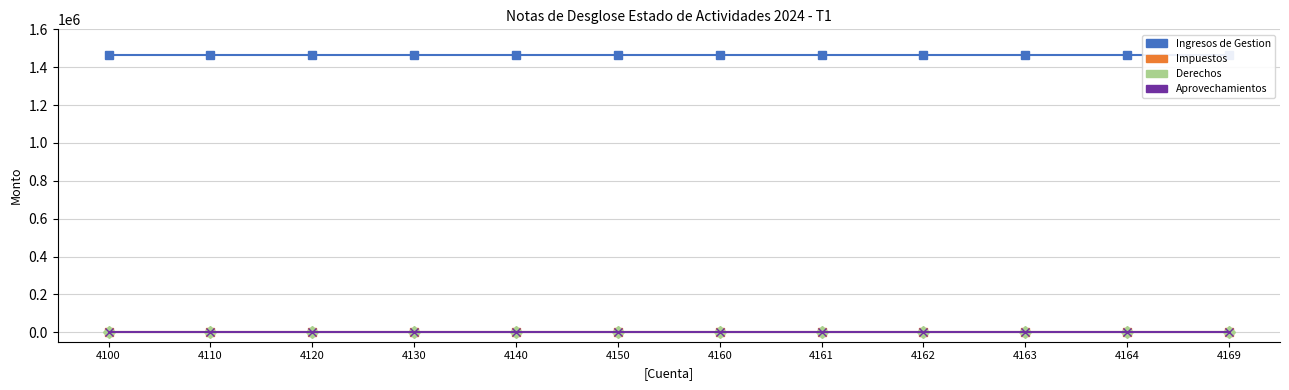

Reading right to left, extract all data points from this chart.

Ingresos de Gestion: 1461795.8	1461795.8	1461795.8	1461795.8	1461795.8	1461795.8	1461795.8	1461795.8	1461795.8	1461795.8	1461795.8	1461795.8
Impuestos: 0.0	0.0	0.0	0.0	0.0	0.0	0.0	0.0	0.0	0.0	0.0	0.0
Derechos: 0.0	0.0	0.0	0.0	0.0	0.0	0.0	0.0	0.0	0.0	0.0	0.0
Aprovechamientos: 0.0	0.0	0.0	0.0	0.0	0.0	0.0	0.0	0.0	0.0	0.0	0.0